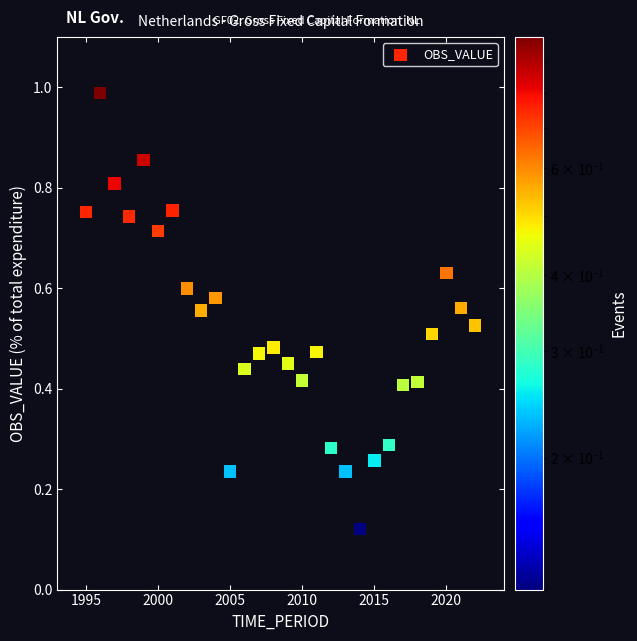

What is the range of X values (max minus min)?

27.0